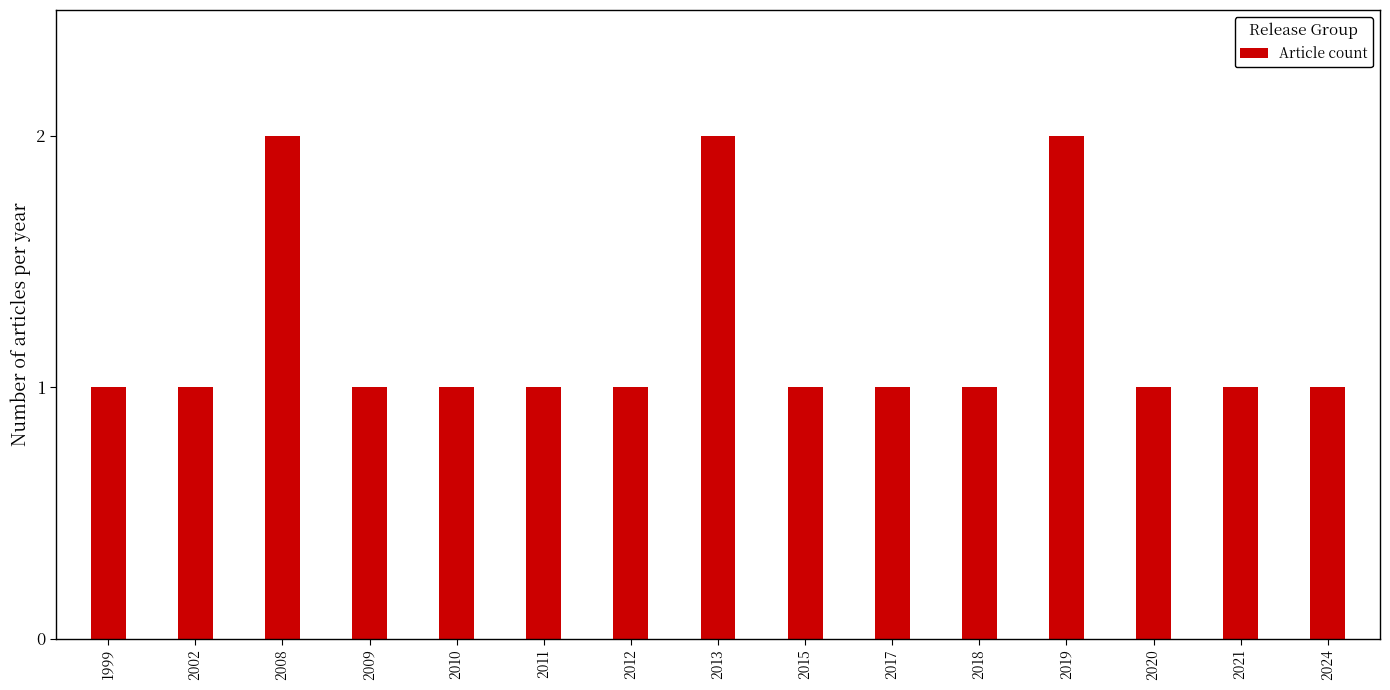

Count the number of data series in this chart.

1